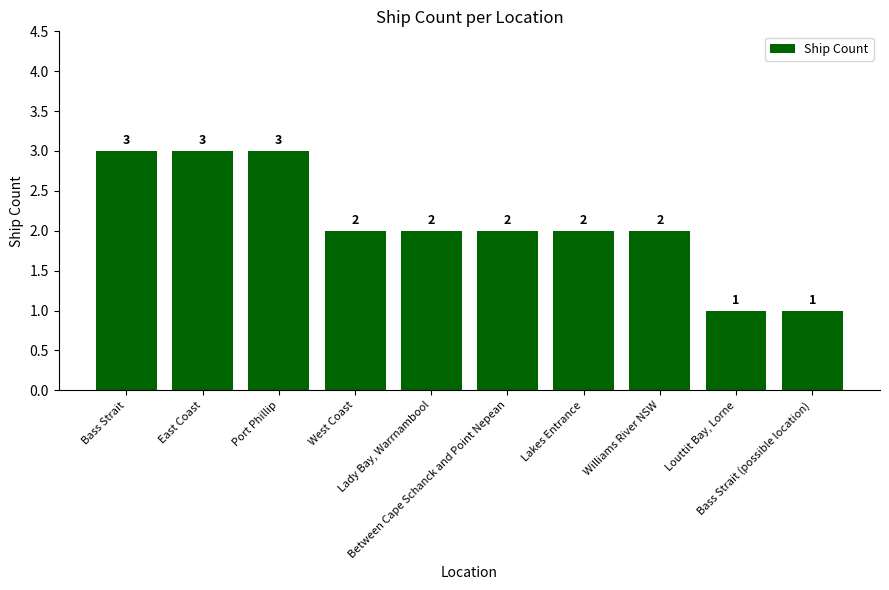

Reading left to right, transcribe all the data shown in this chart.

3	3	3	2	2	2	2	2	1	1